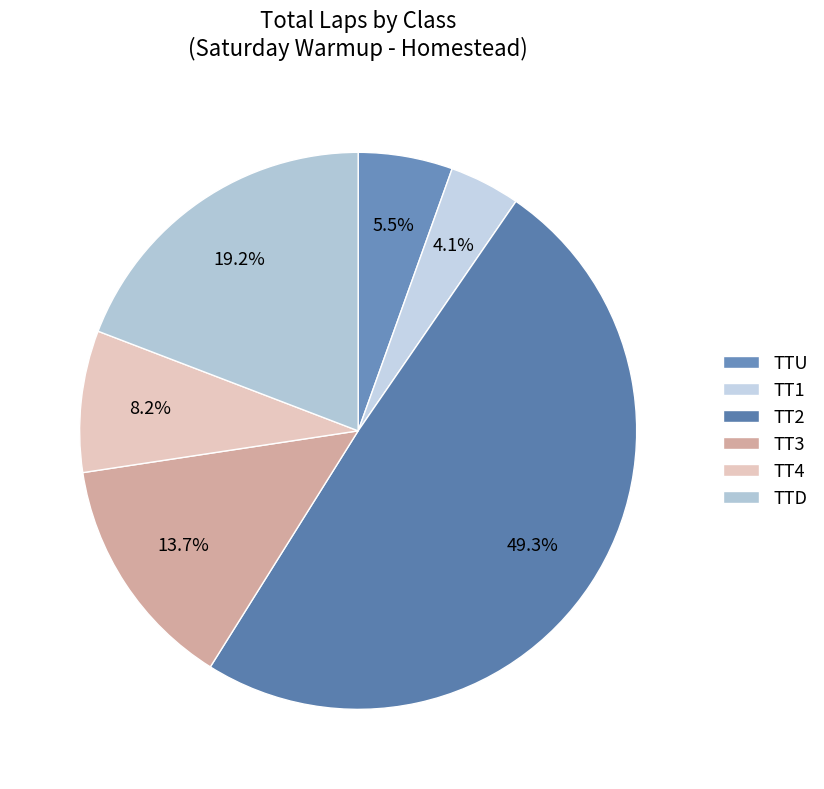

How many slices are in this pie chart?

6